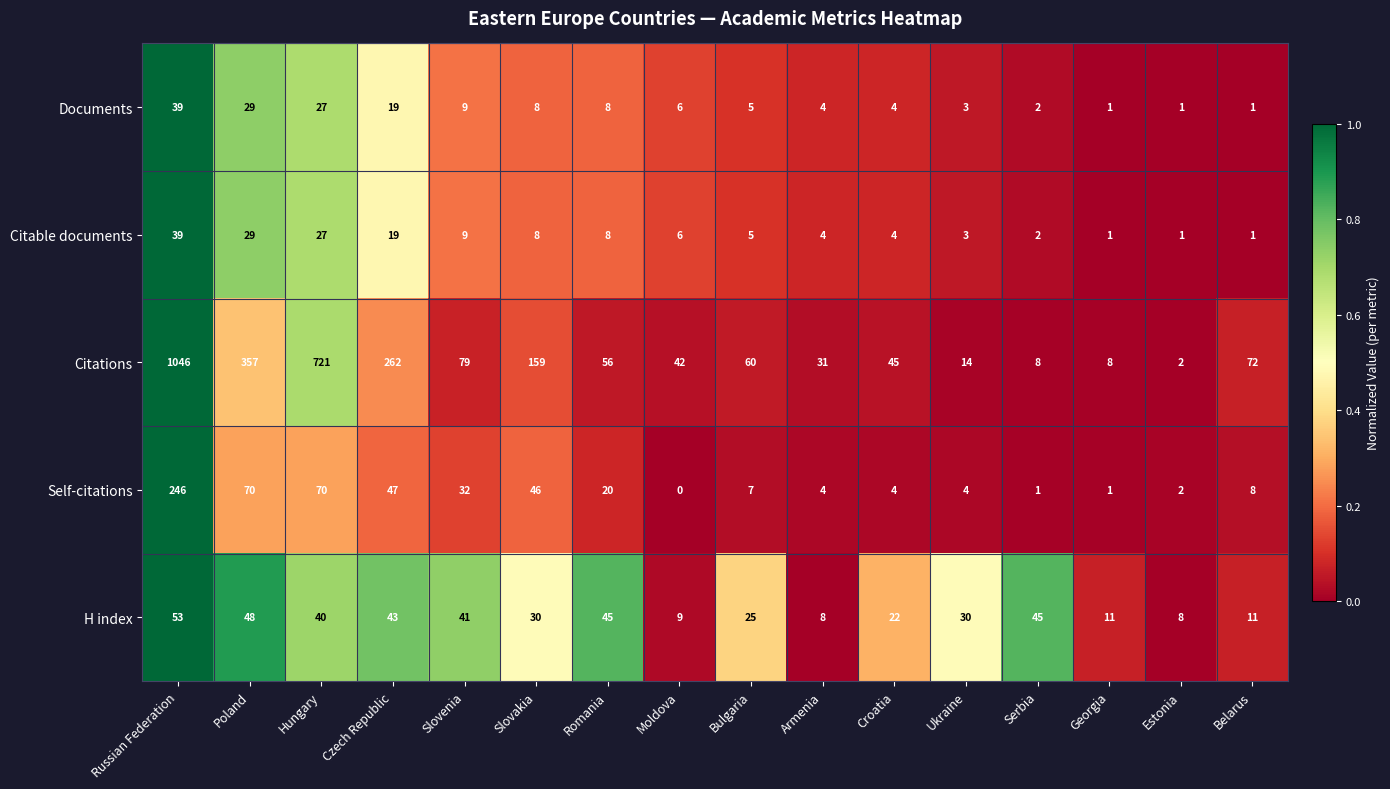

Which label corresponds to the smallest value in the chart?

Moldova